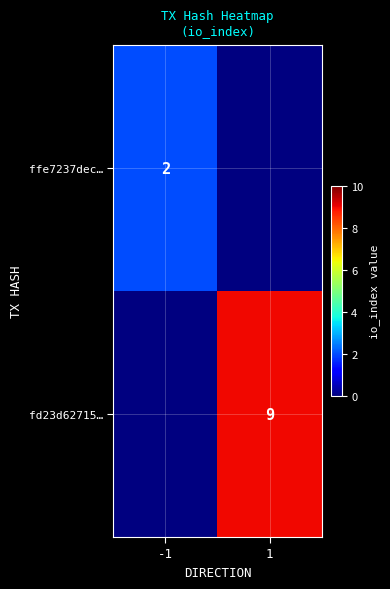

Is it true that ffe7237dec… equals 3 at -1?

False